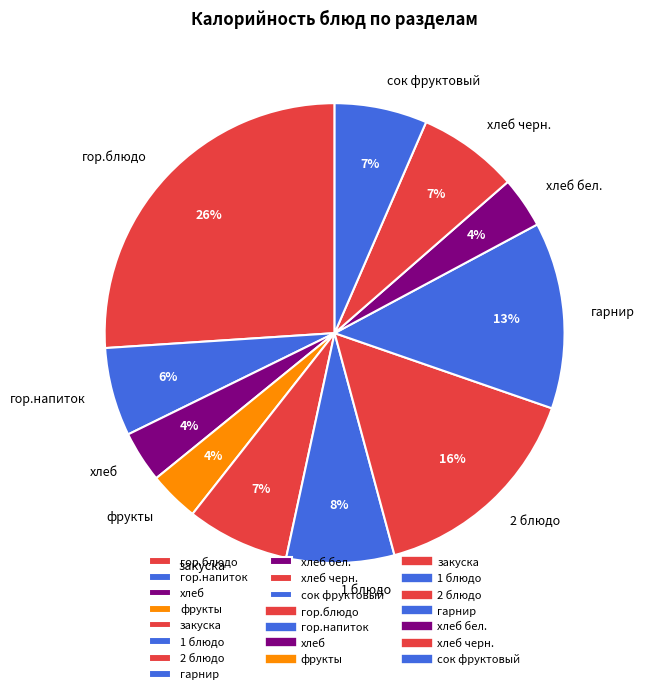

Which has a higher value, 1 блюдо or хлеб черн.?

1 блюдо